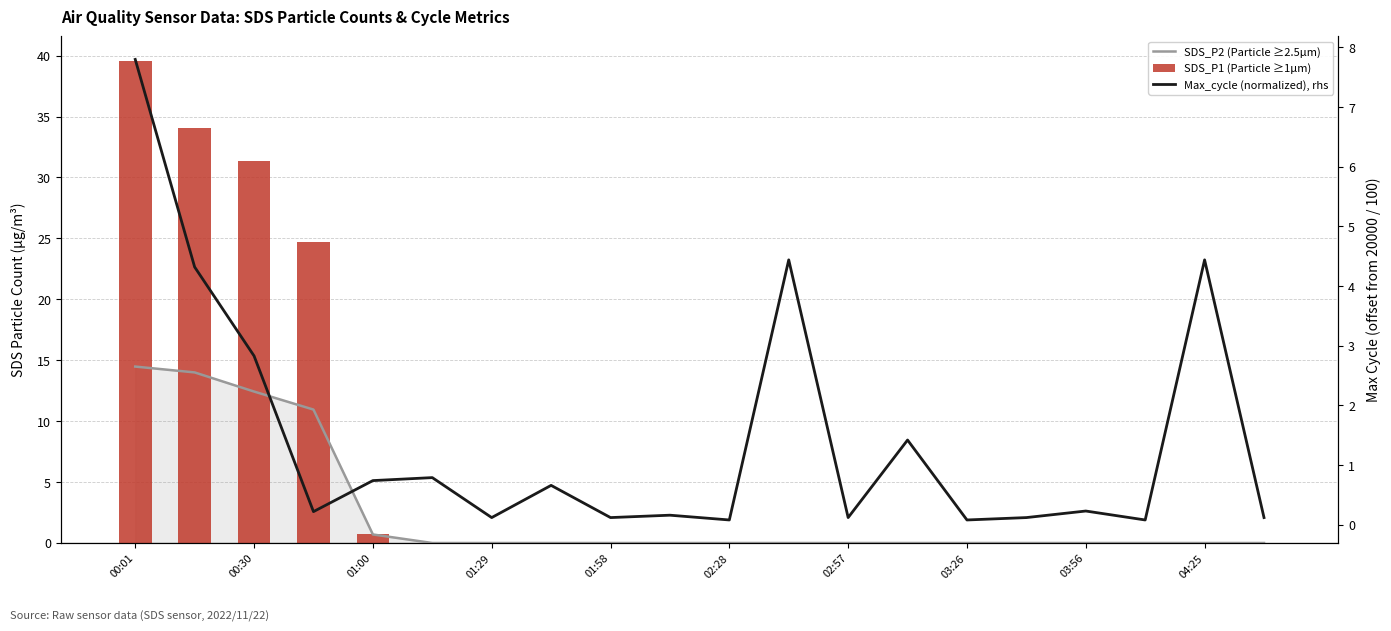

Is the value of Max_cycle (normalized), rhs at 00:30 greater than the value of SDS_P2 (Particle ≥2.5µm) at 18?

Yes